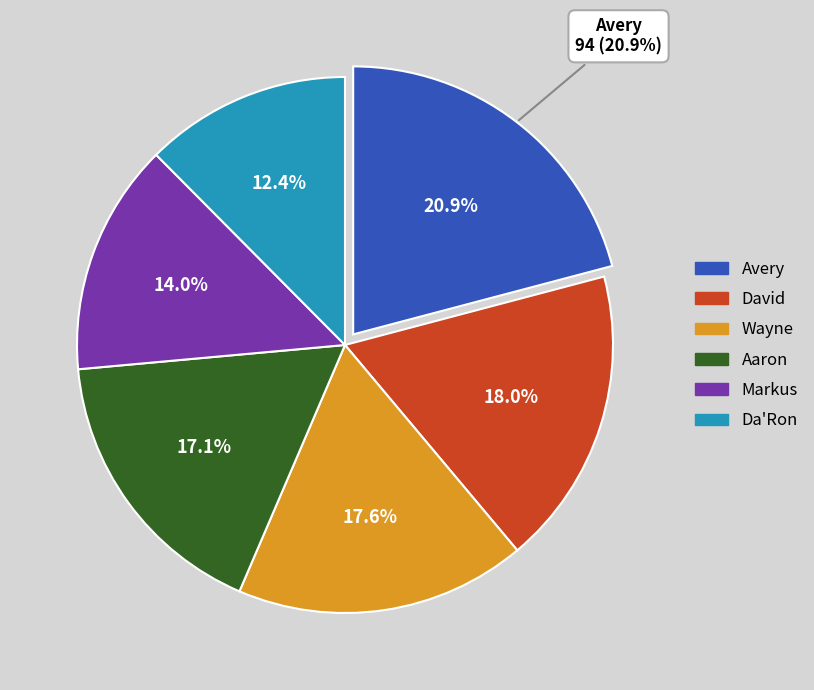

To the nearest percent, what is the difference between the largest and smallest slice percentages?

8%